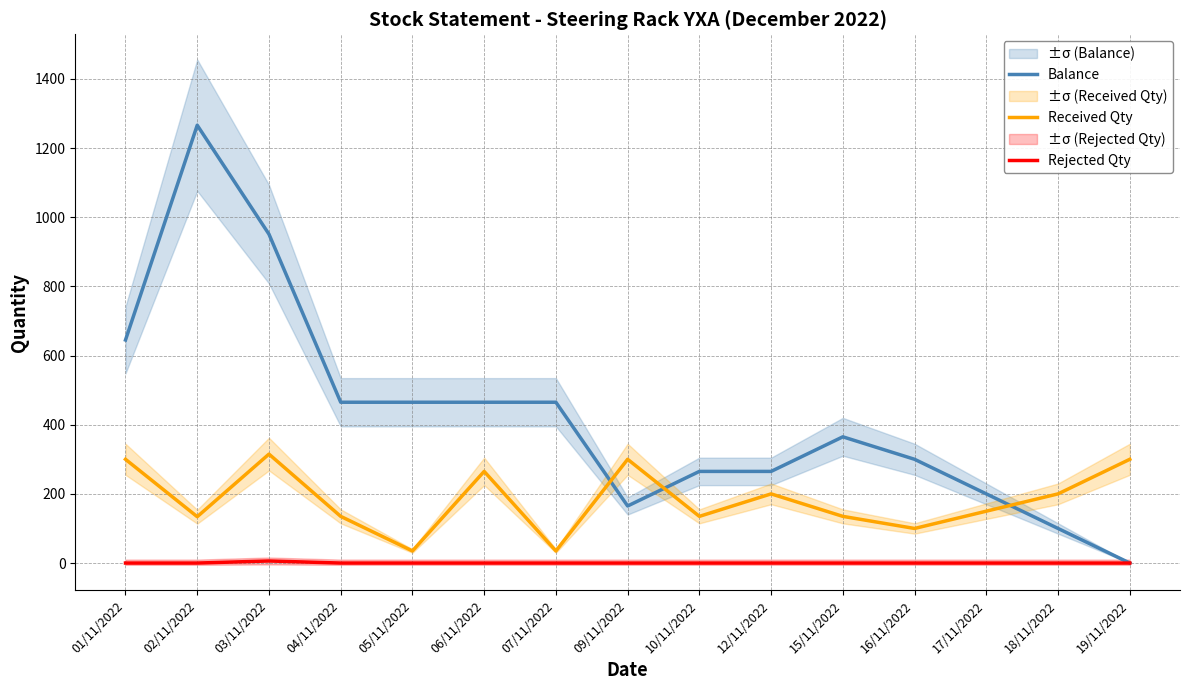

List the series in order of their peak value, lowest first.

Rejected Qty, Received Qty, Balance